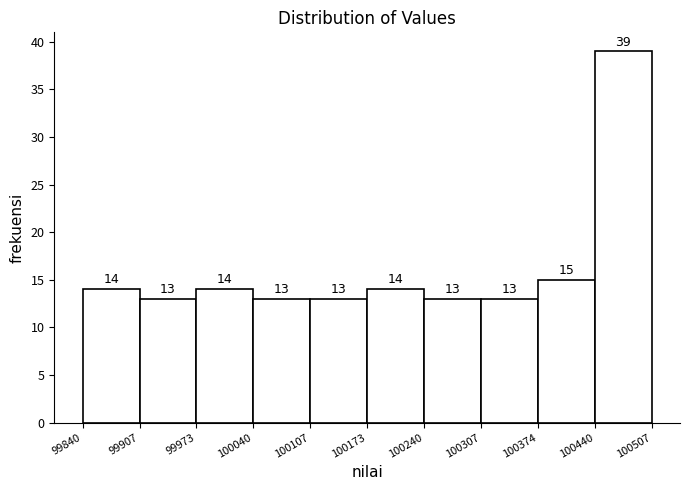

Reading left to right, transcribe this chart: for each bar, give the range it covers on the x-axis and its height.

99840 to 99907: 14
99907 to 99973: 13
99973 to 100040: 14
100040 to 100107: 13
100107 to 100173: 13
100173 to 100240: 14
100240 to 100307: 13
100307 to 100374: 13
100374 to 100440: 15
100440 to 100507: 39